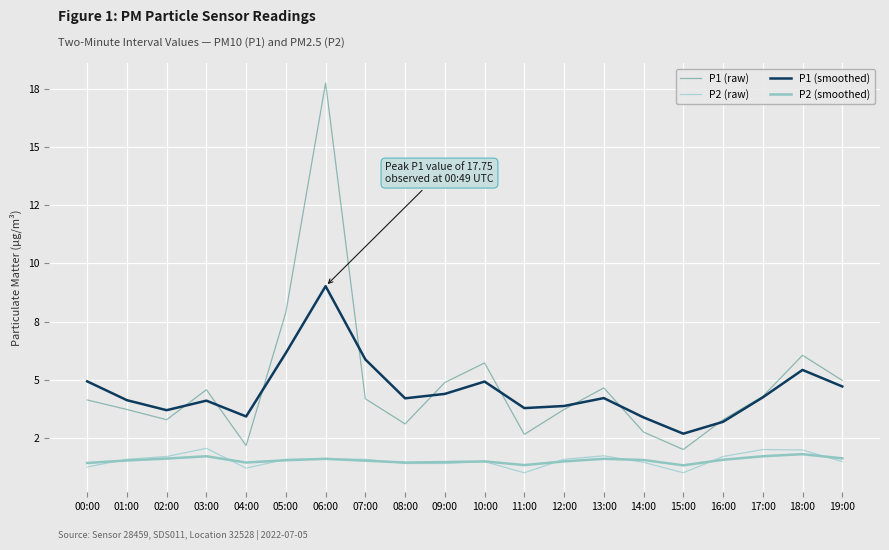

True or false: P1 (smoothed) and P2 (smoothed) intersect in this chart.

False